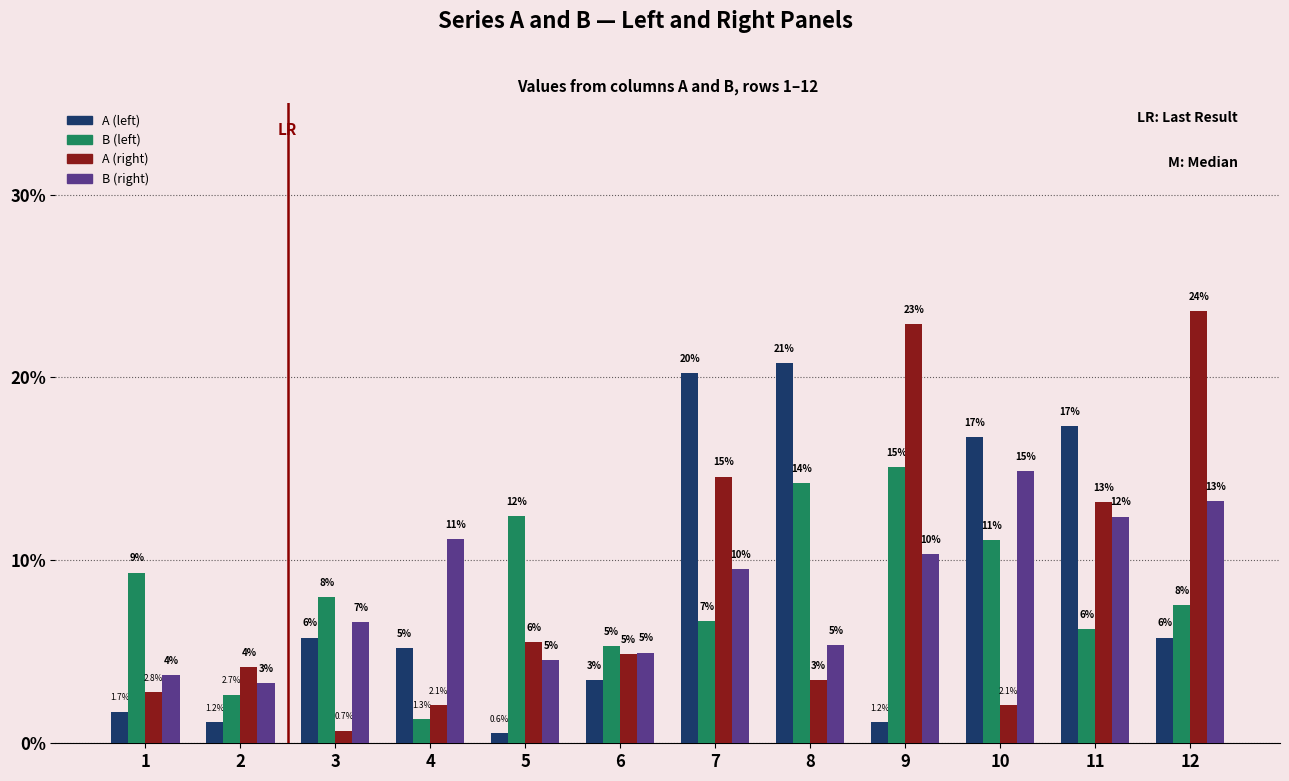

How many bars are there in total?

48